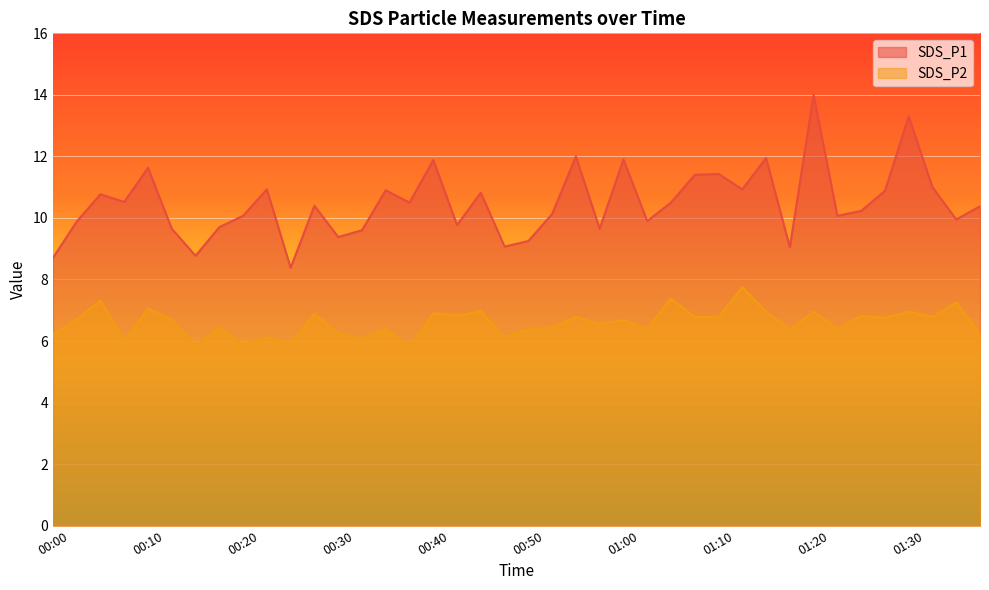

Rank the categories by SDS_P2 value from highest to lowest.

01:13, 01:05, 00:05, 01:35, 00:10, 00:45, 01:15, 01:20, 01:30, 00:40, 00:27, 00:42, 01:25, 00:55, 01:08, 01:10, 01:32, 01:28, 00:03, 00:13, 01:00, 00:58, 00:18, 00:53, 00:35, 01:03, 01:23, 00:50, 01:18, 00:30, 00:00, 01:37, 00:48, 00:23, 00:32, 00:08, 00:25, 00:20, 00:15, 00:38